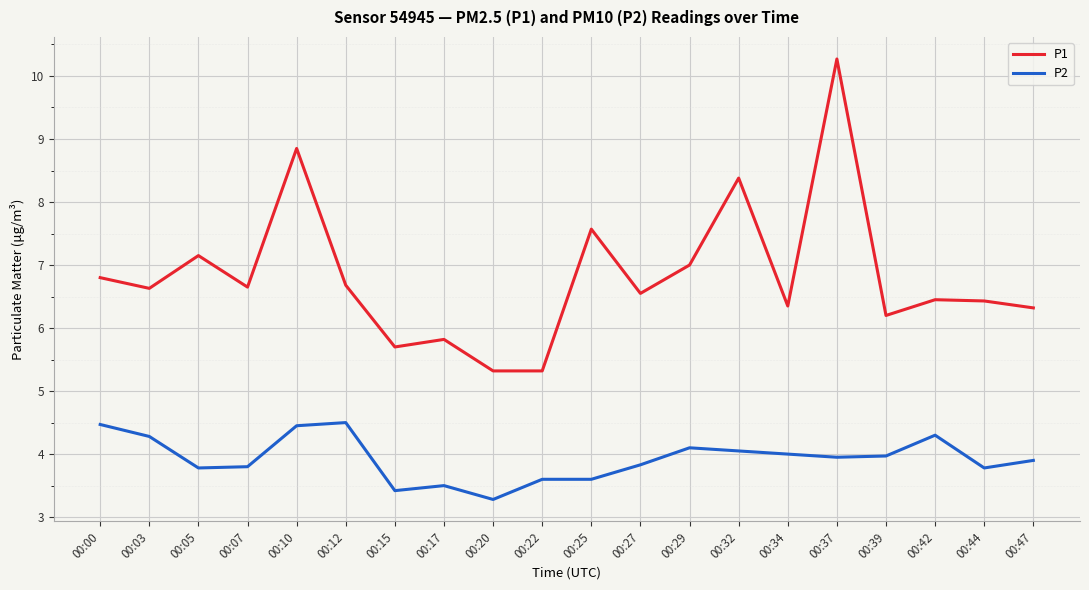

What is the minimum value for P2?

3.3